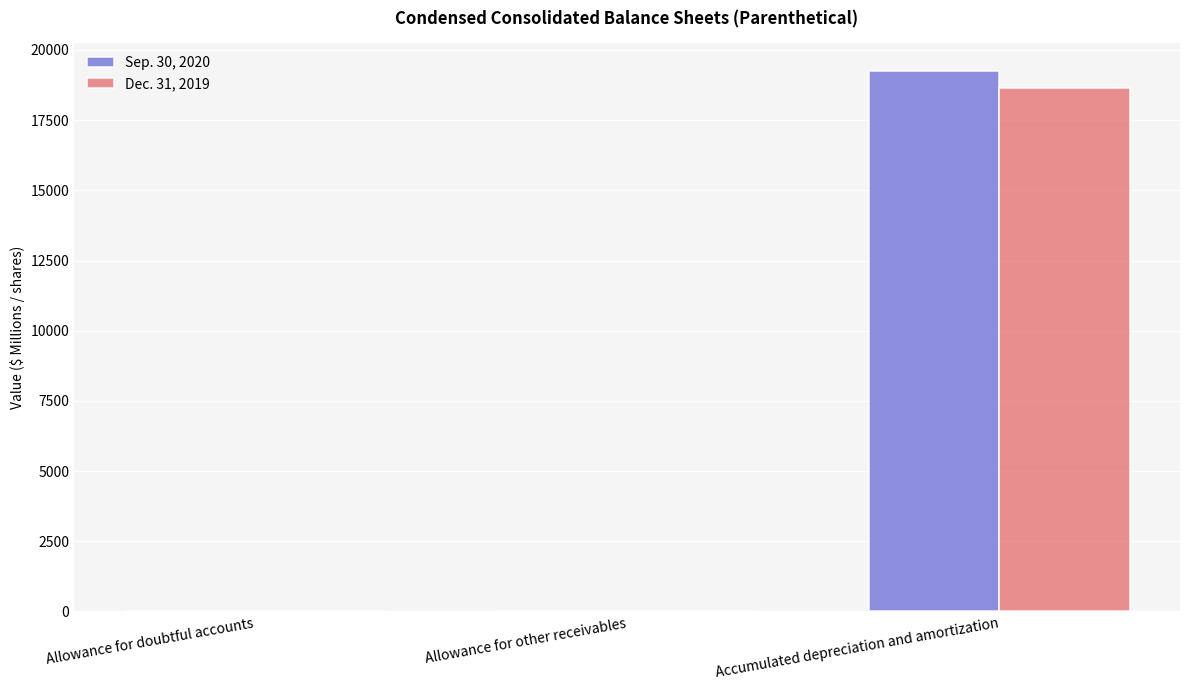

Which series has the largest total across all categories?

Sep. 30, 2020